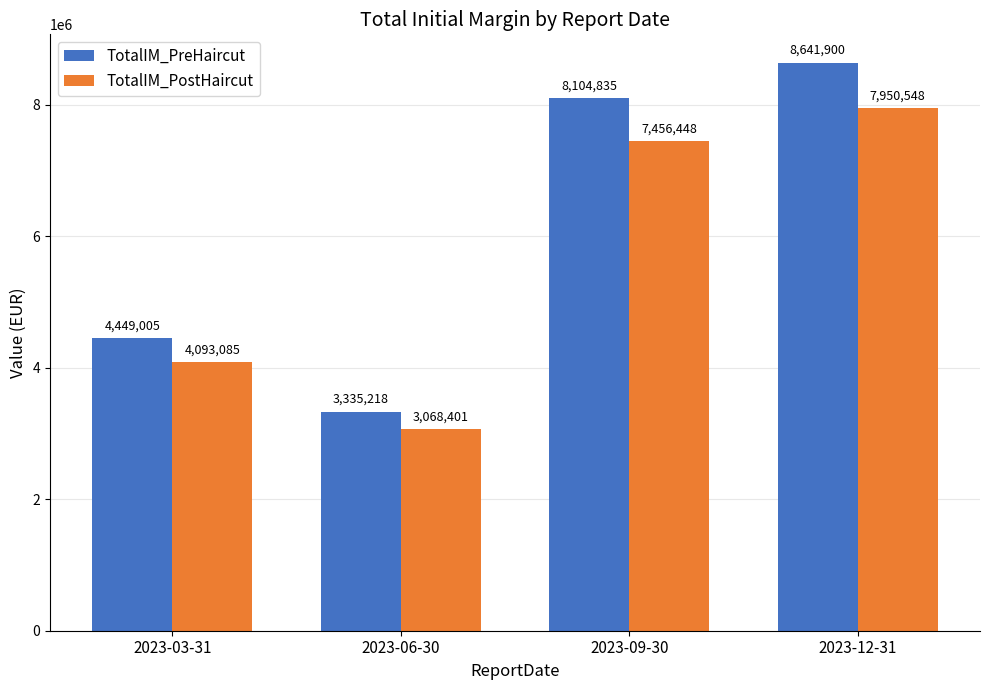

Which series has the largest range (max minus min)?

TotalIM_PreHaircut